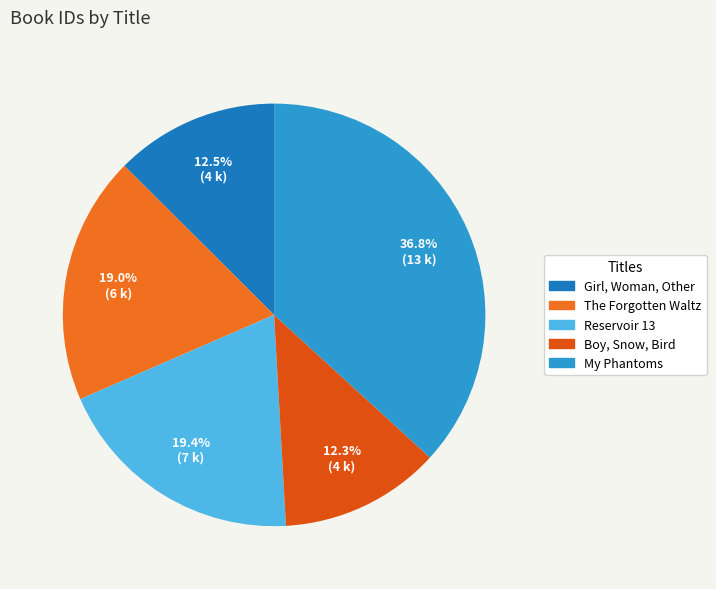

Does any single category account for the majority?

No